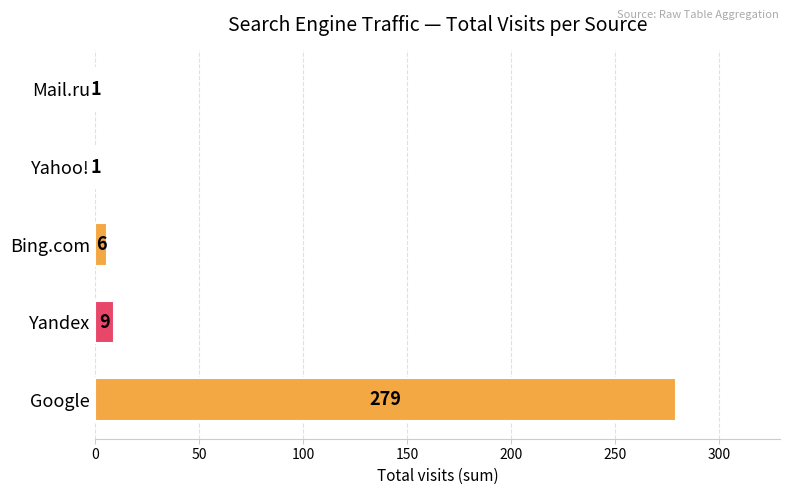

How many values are below 6?

2